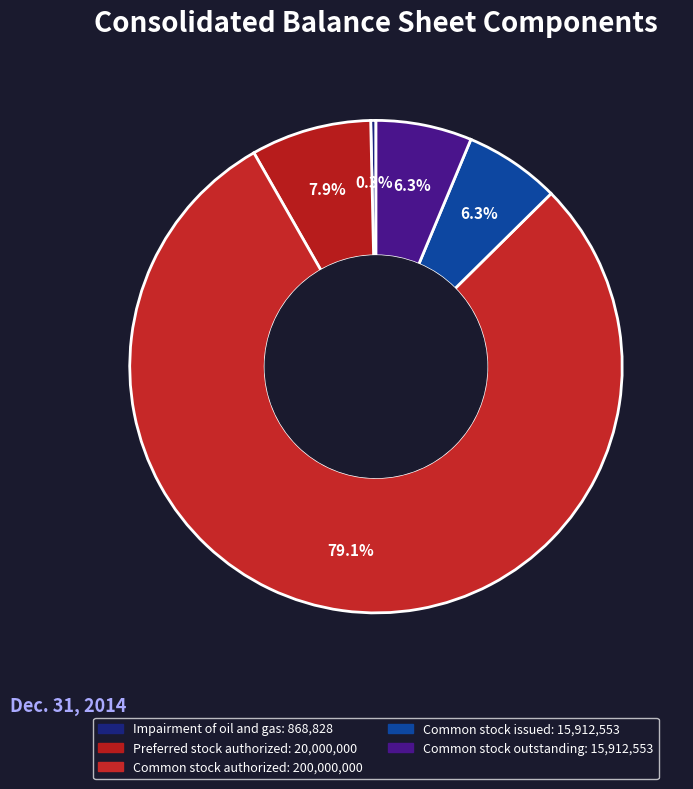

How many slices are in this pie chart?

5